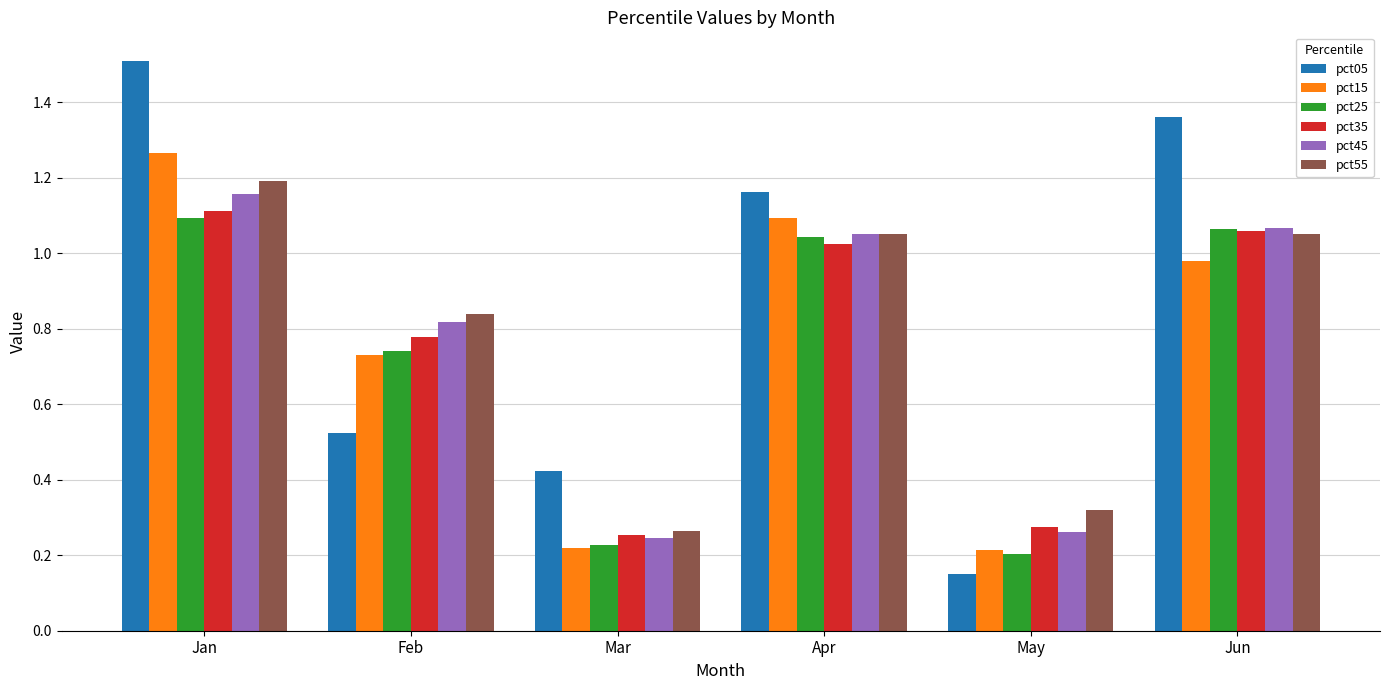

True or false: pct05 has a value of 0.2 at May.

False